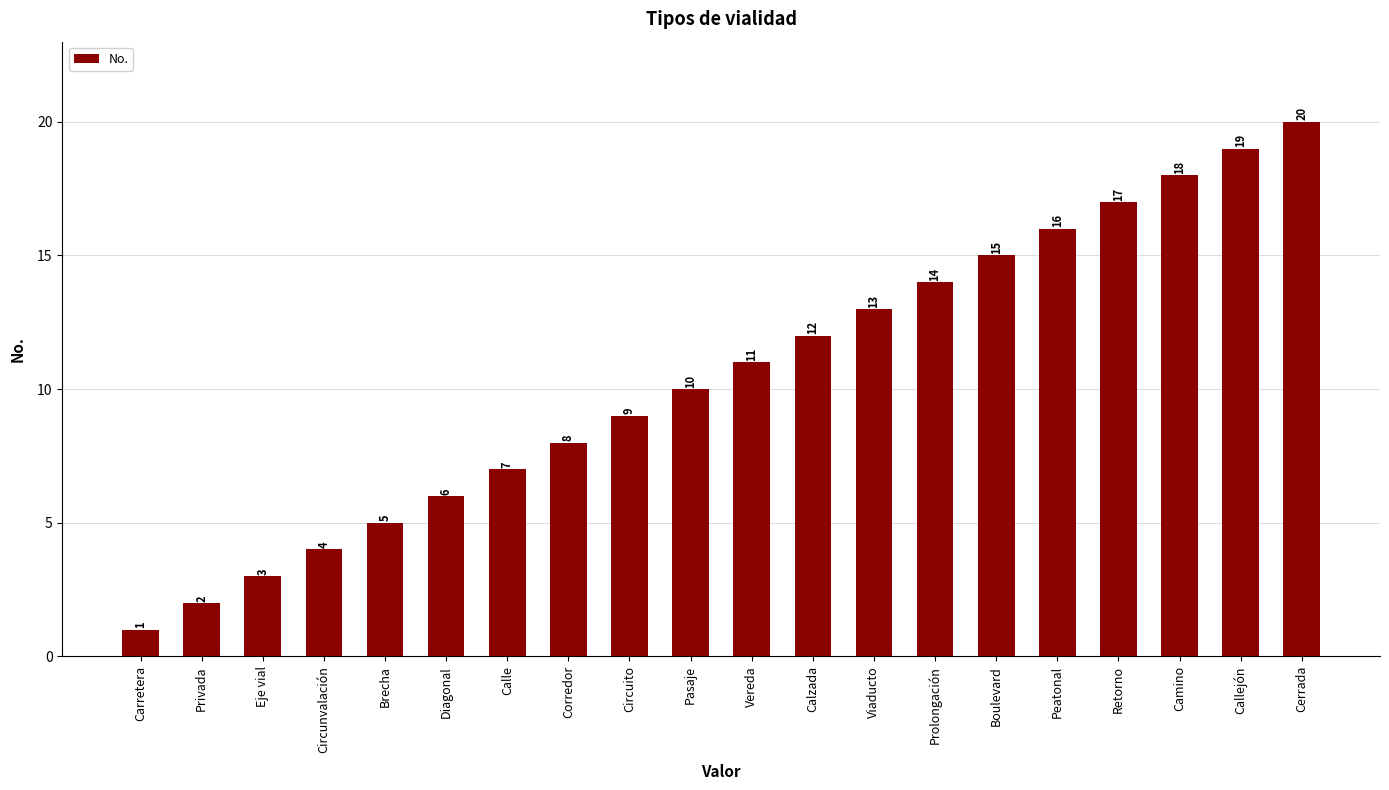

Reading left to right, extract all data points from this chart.

1	2	3	4	5	6	7	8	9	10	11	12	13	14	15	16	17	18	19	20